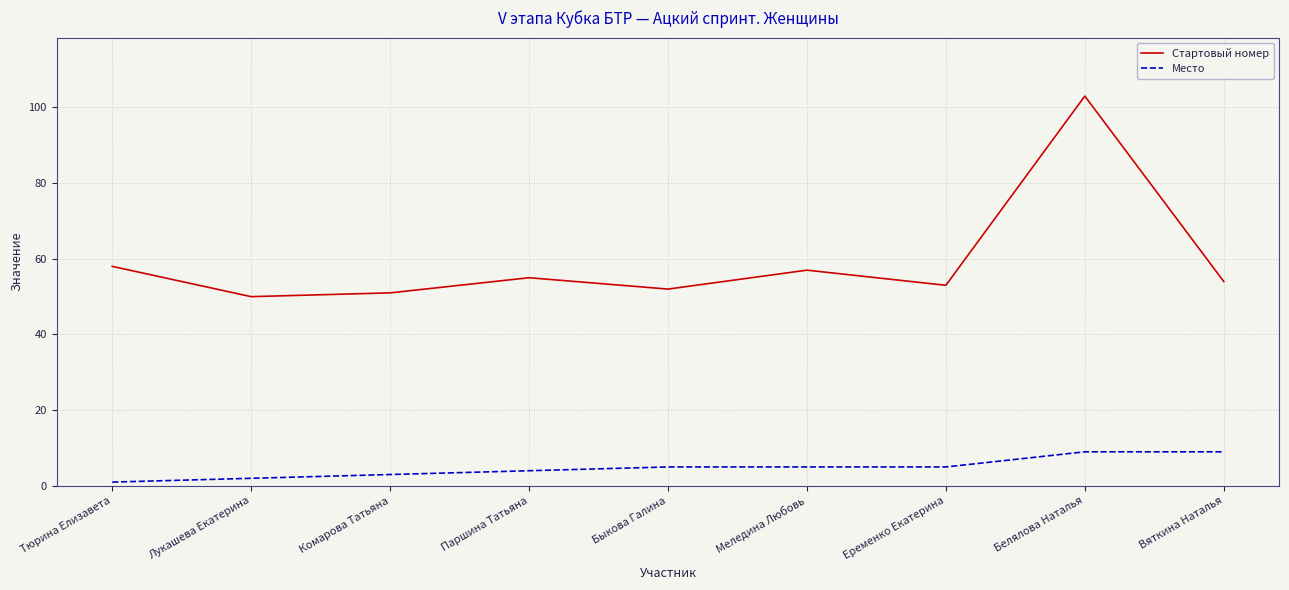

What is the lowest value of the Место series?

1